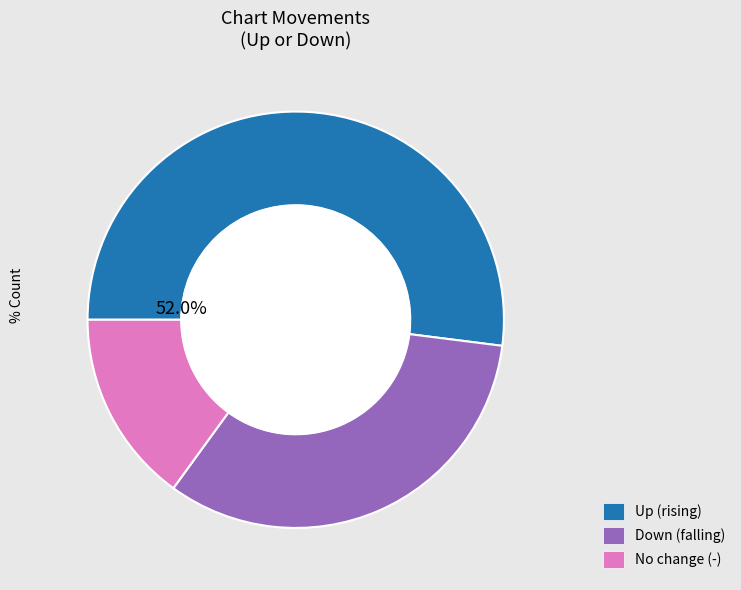

Does any single category account for the majority?

Yes